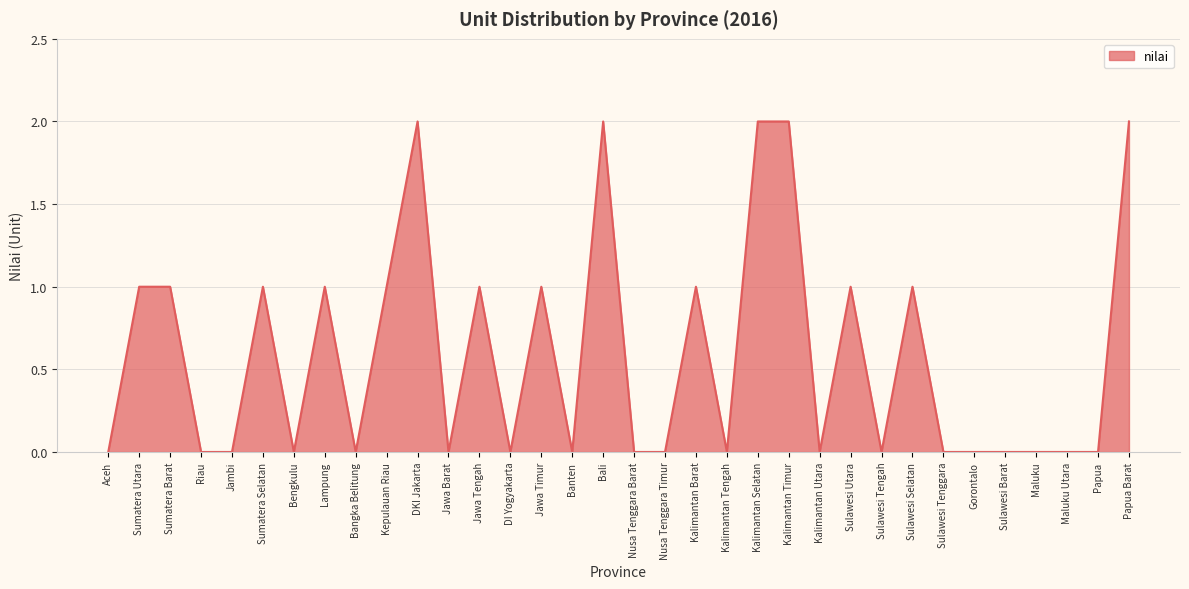

True or false: the data shows 3 at DKI Jakarta.

False